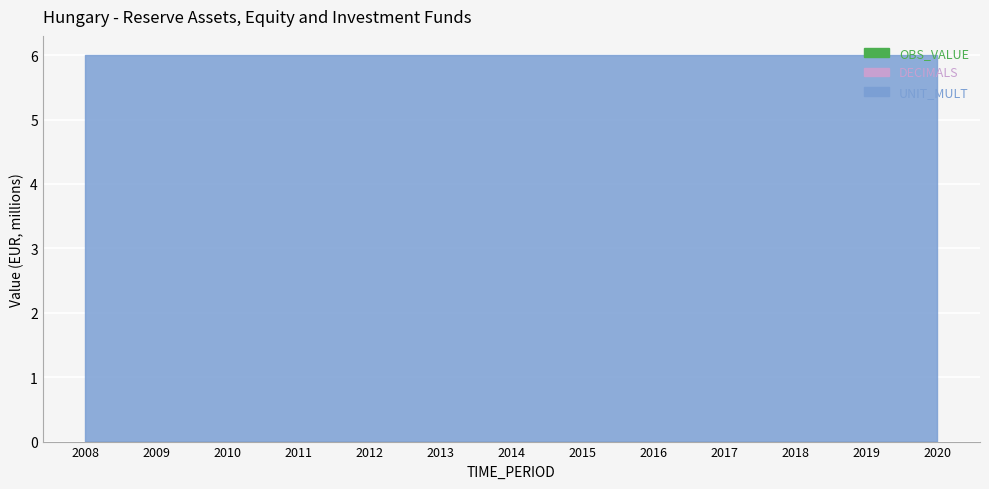

What is the total value across all series at 2008?

6